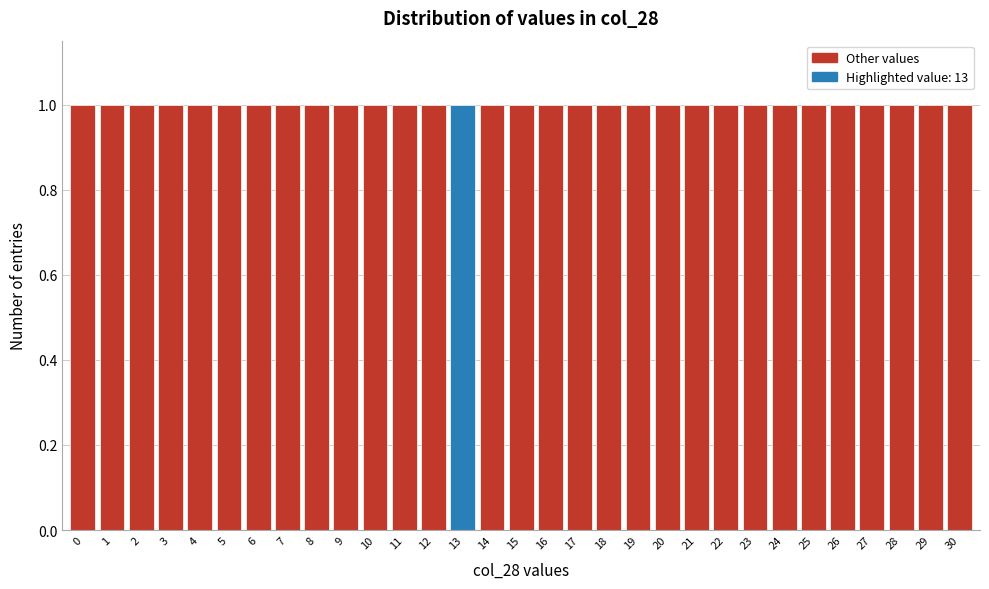

Reading left to right, transcribe this chart: for each bar, give the range it covers on the x-axis and its height. The values are not printed on the chart, so give them approximately, as read against the axis.

-0.5 to 0.5: 1
0.5 to 1.5: 1
1.5 to 2.5: 1
2.5 to 3.5: 1
3.5 to 4.5: 1
4.5 to 5.5: 1
5.5 to 6.5: 1
6.5 to 7.5: 1
7.5 to 8.5: 1
8.5 to 9.5: 1
9.5 to 10.5: 1
10.5 to 11.5: 1
11.5 to 12.5: 1
12.5 to 13.5: 1
13.5 to 14.5: 1
14.5 to 15.5: 1
15.5 to 16.5: 1
16.5 to 17.5: 1
17.5 to 18.5: 1
18.5 to 19.5: 1
19.5 to 20.5: 1
20.5 to 21.5: 1
21.5 to 22.5: 1
22.5 to 23.5: 1
23.5 to 24.5: 1
24.5 to 25.5: 1
25.5 to 26.5: 1
26.5 to 27.5: 1
27.5 to 28.5: 1
28.5 to 29.5: 1
29.5 to 30.5: 1